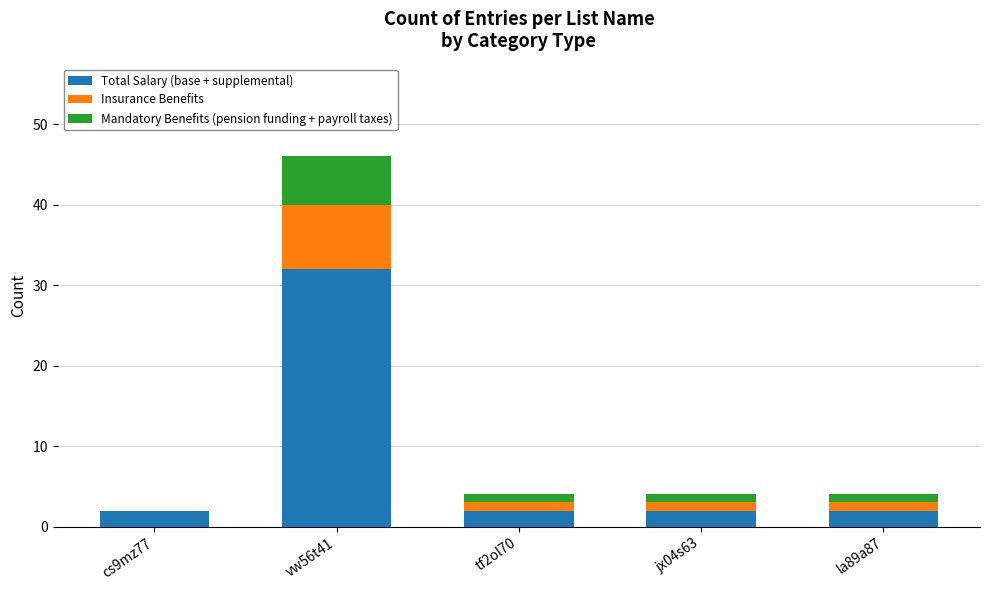

At which label does Total Salary (base + supplemental) reach its peak?

vw56t41